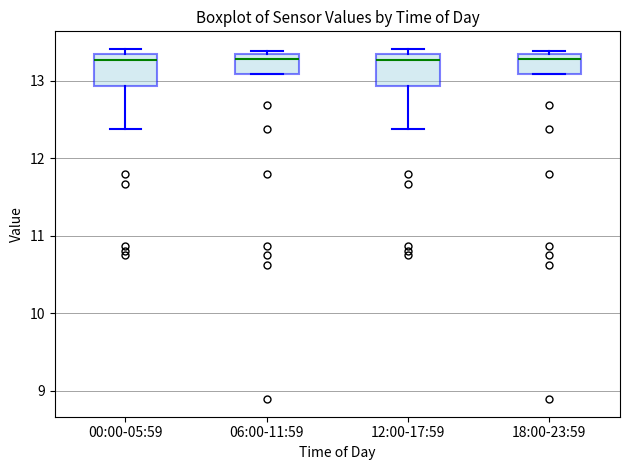

Where is the upper edge of the box for 06:00-11:59 on the y-axis? The values are not printed on the chart, so give them approximately, as read against the axis.

13.3